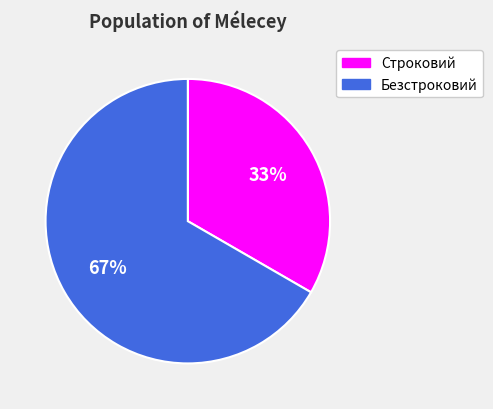

Is it true that Безстроковий is 78% of the pie?

False